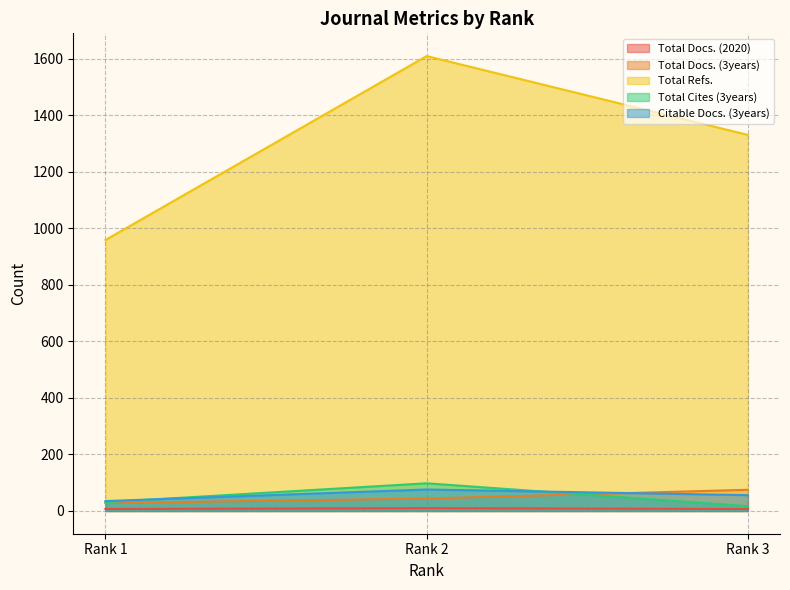

What is the value of the Total Refs. point at the 3rd from the left?

1331